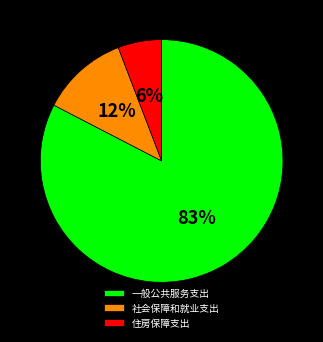

What percentage is the 住房保障支出 slice, to the nearest percent?

6%